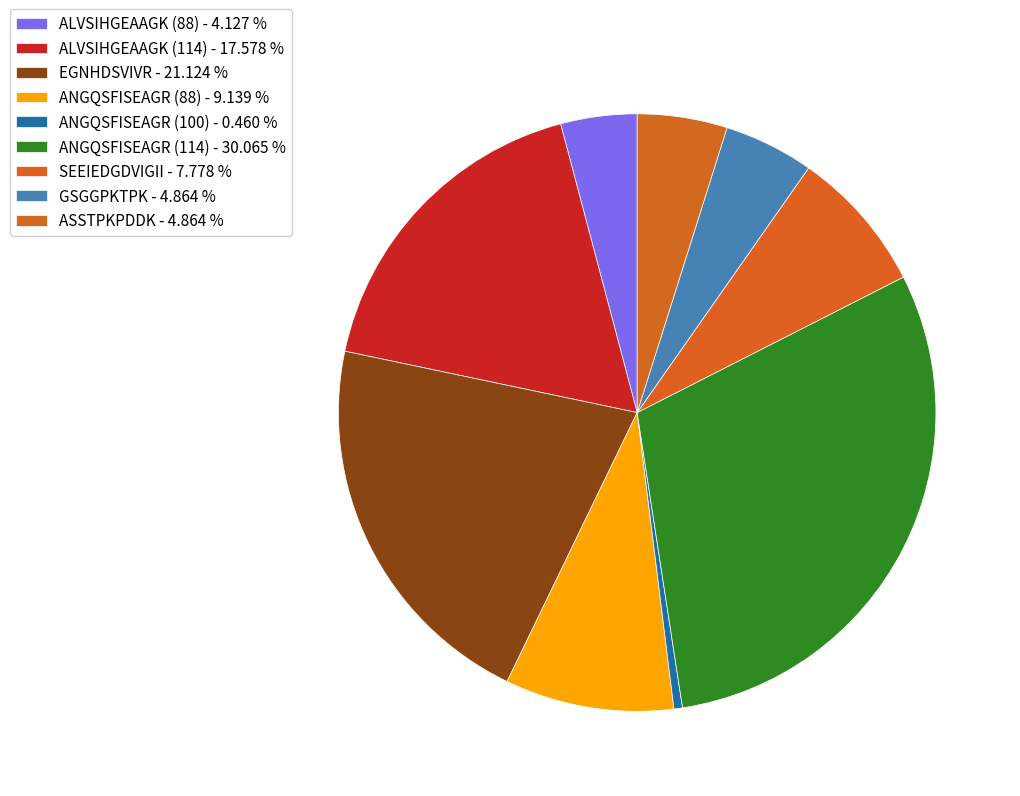

How many segments does this pie chart have?

9